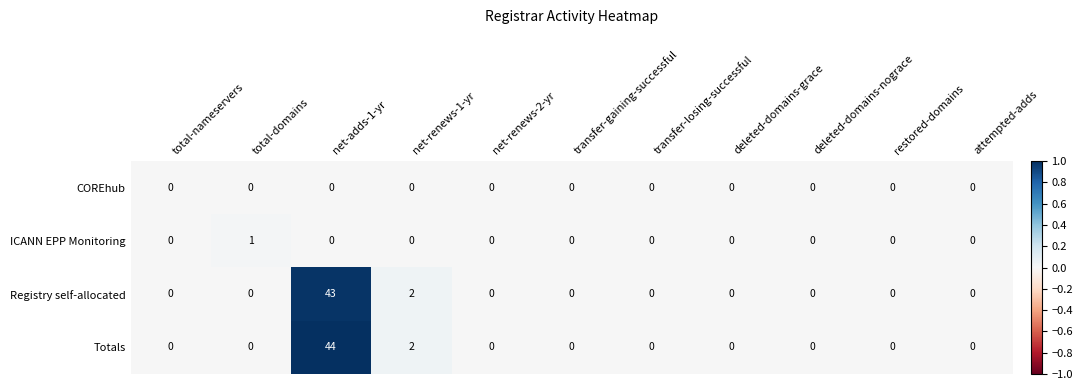

Rank the series by their maximum value, from lowest to highest.

COREhub, ICANN EPP Monitoring, Registry self-allocated, Totals